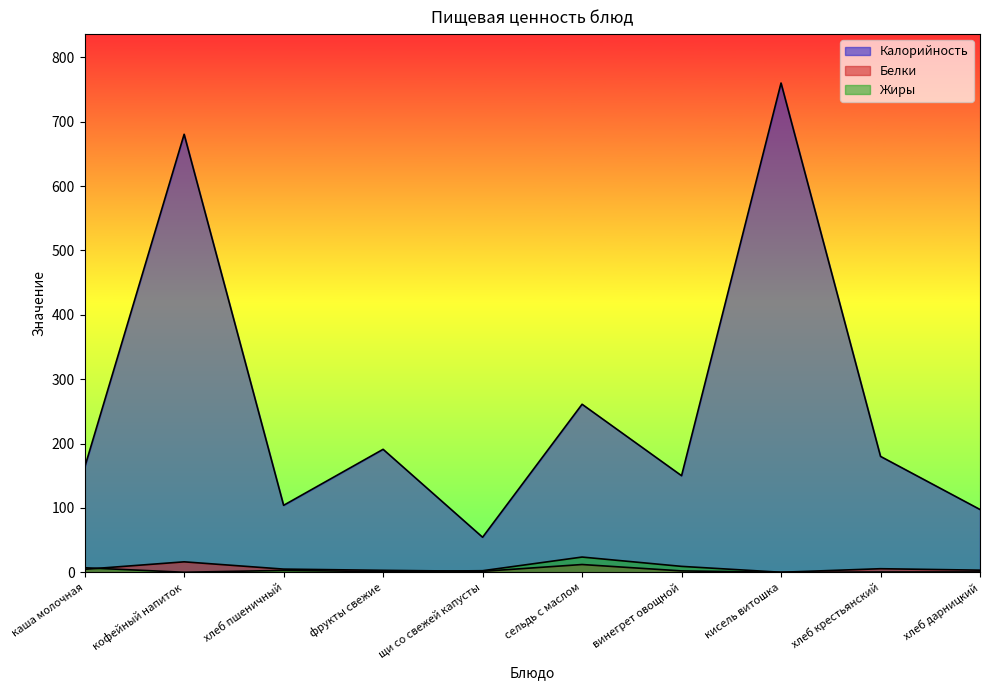

Does the chart display data point markers on the line(s)?

No